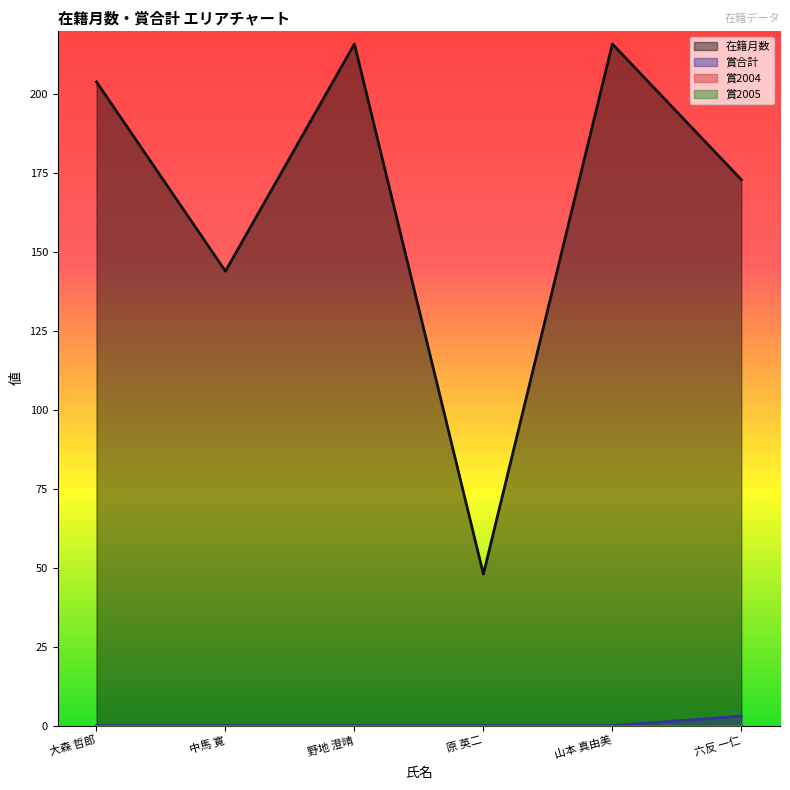

The value of 在籍月数 at 山本 真由美 is 328. True or false?

False